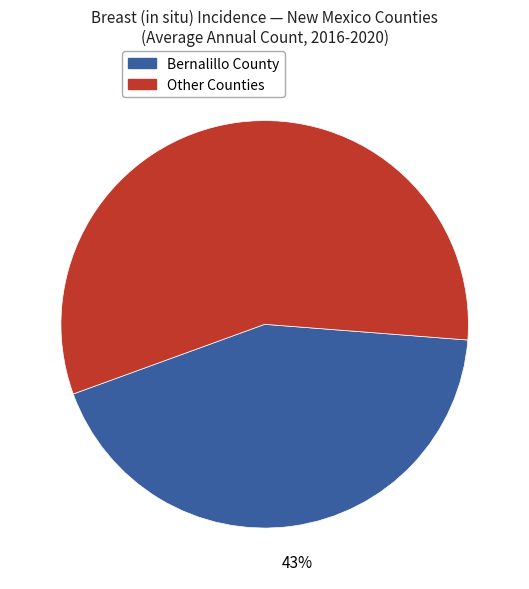

How many segments does this pie chart have?

2